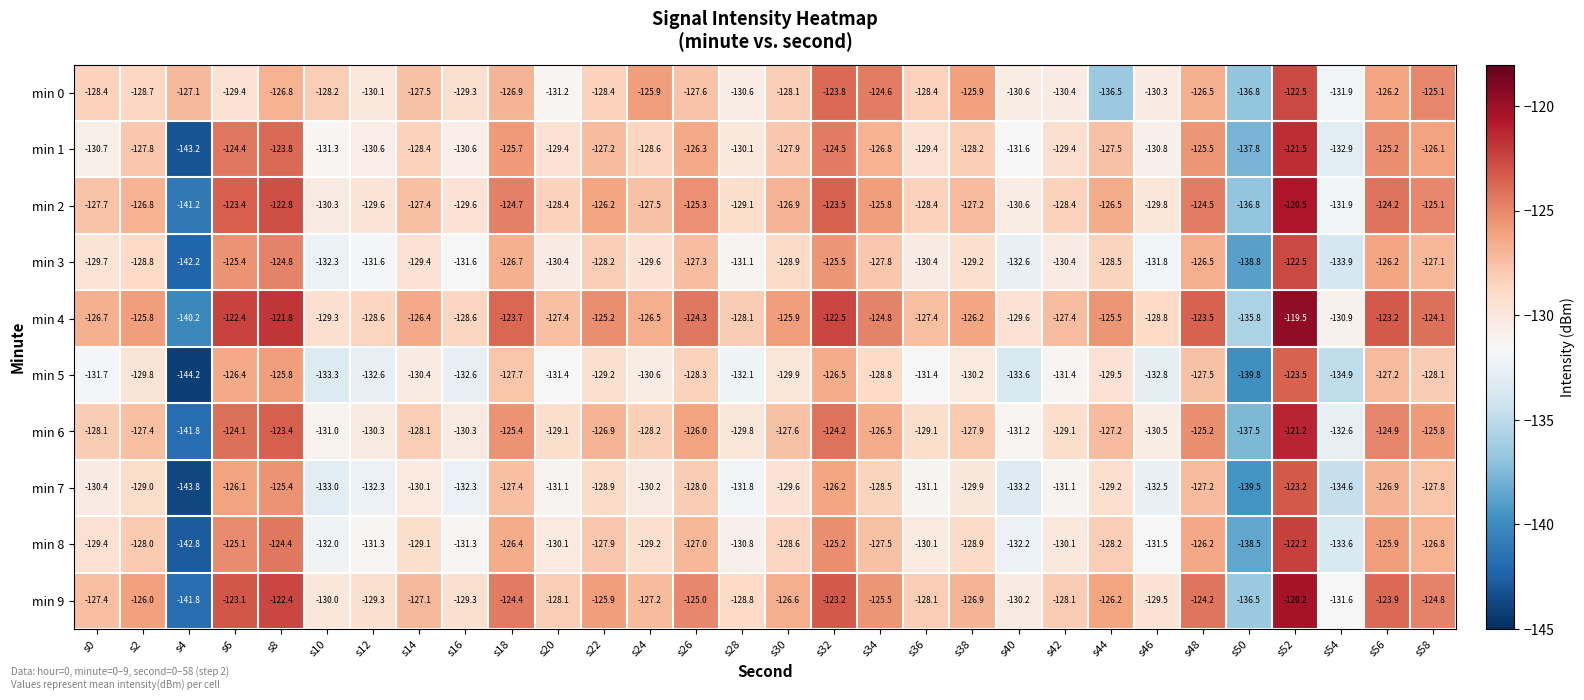

What is the difference between the min 4 values at s30 and s22?

0.7